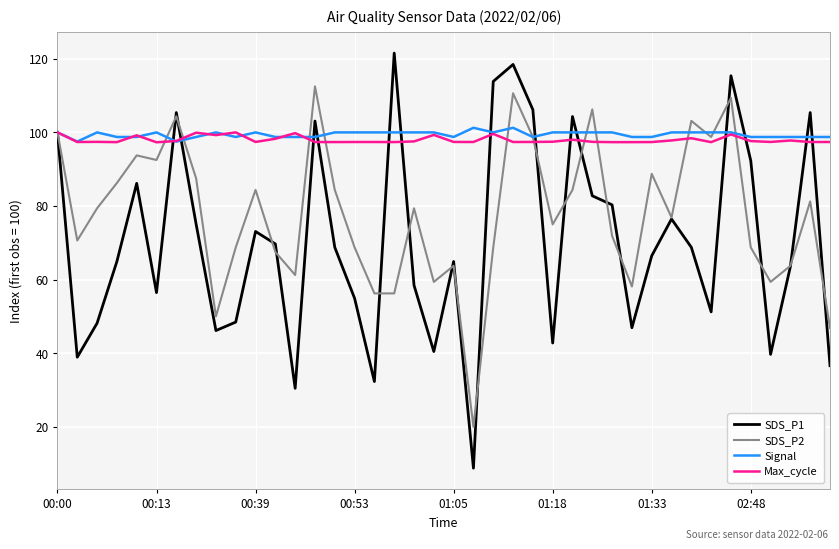

What is the minimum value shown in the chart?

8.8